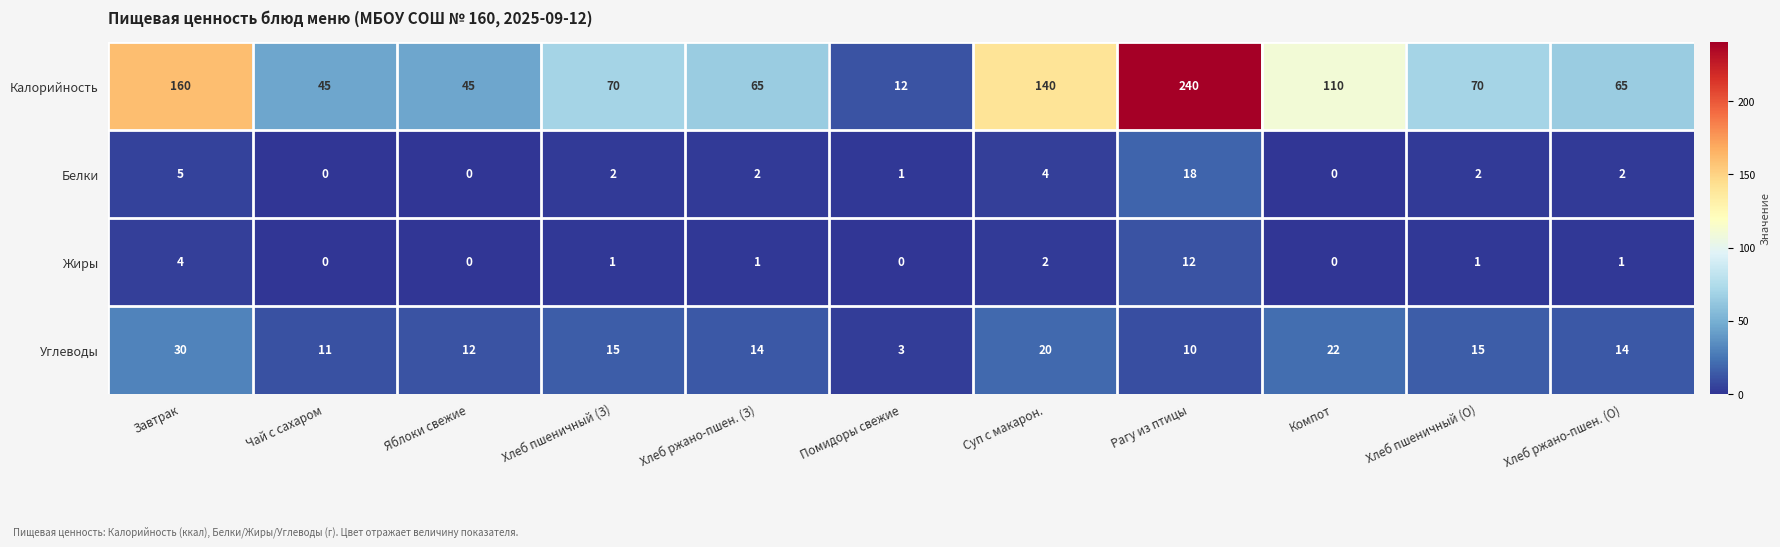

Between Помидоры свежие and Рагу из птицы, which series saw the biggest shift?

Калорийность